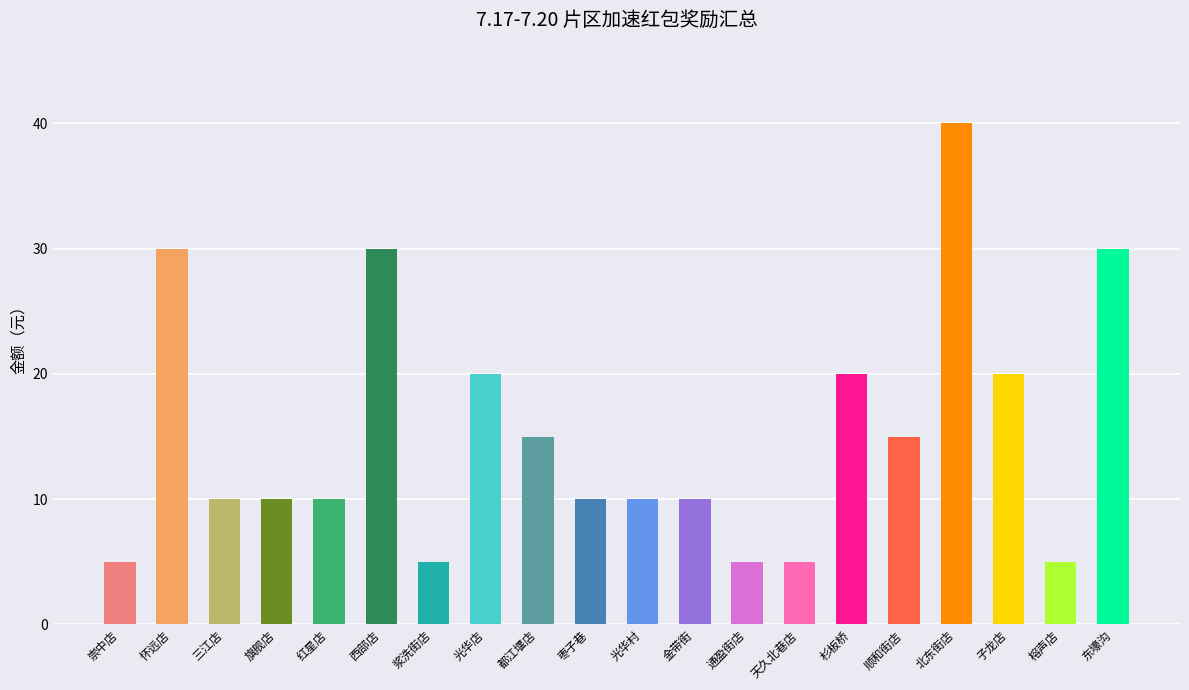

Is it true that the value at 三江店 is 10?

True